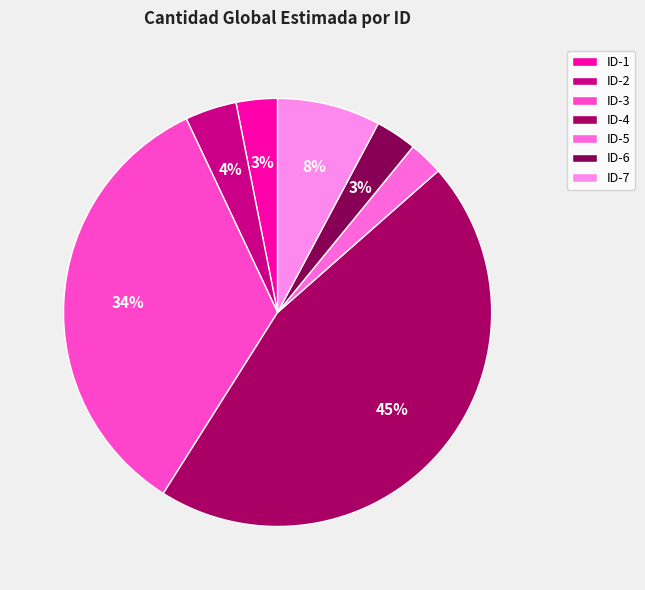

Does any single category account for the majority?

No